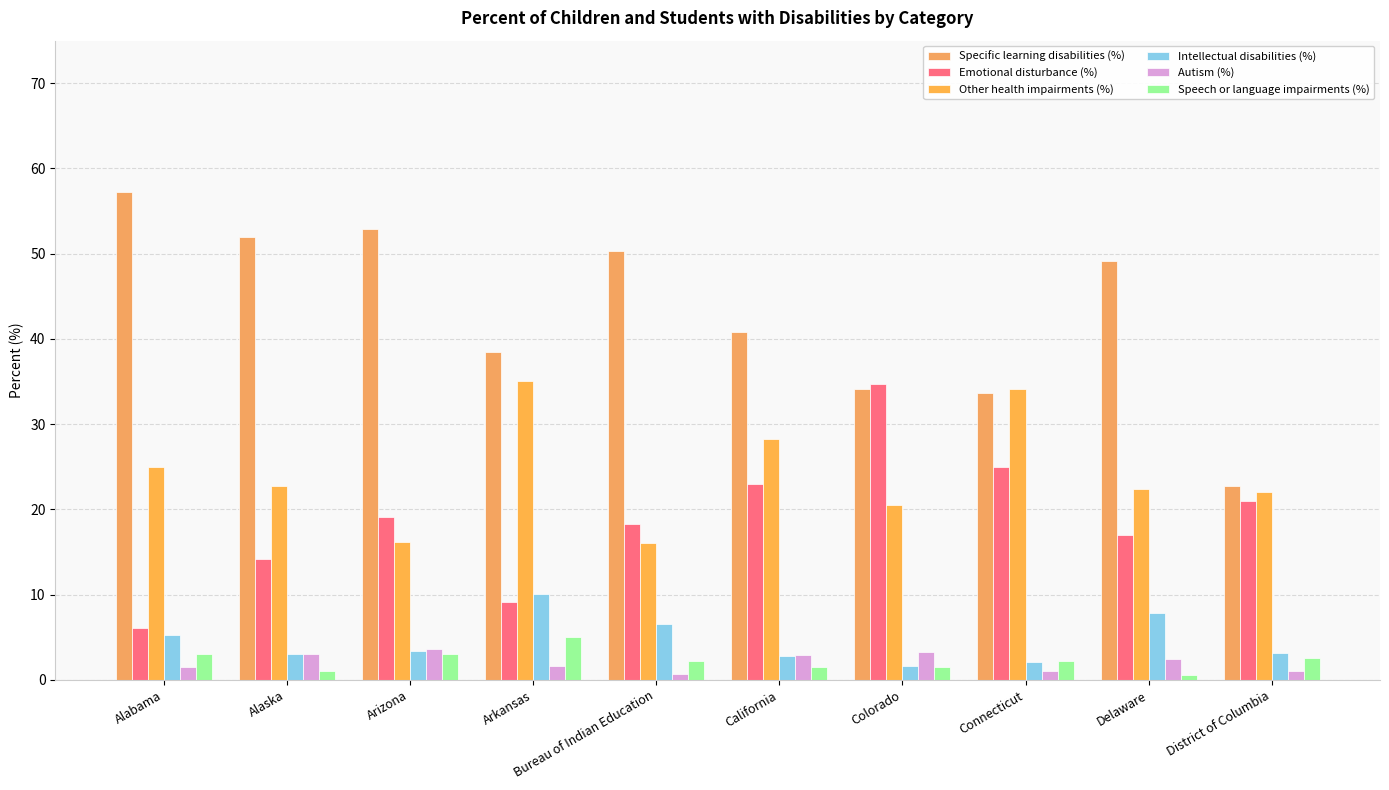

What is the difference between the maximum and minimum values in the Emotional disturbance (%) series?

28.7